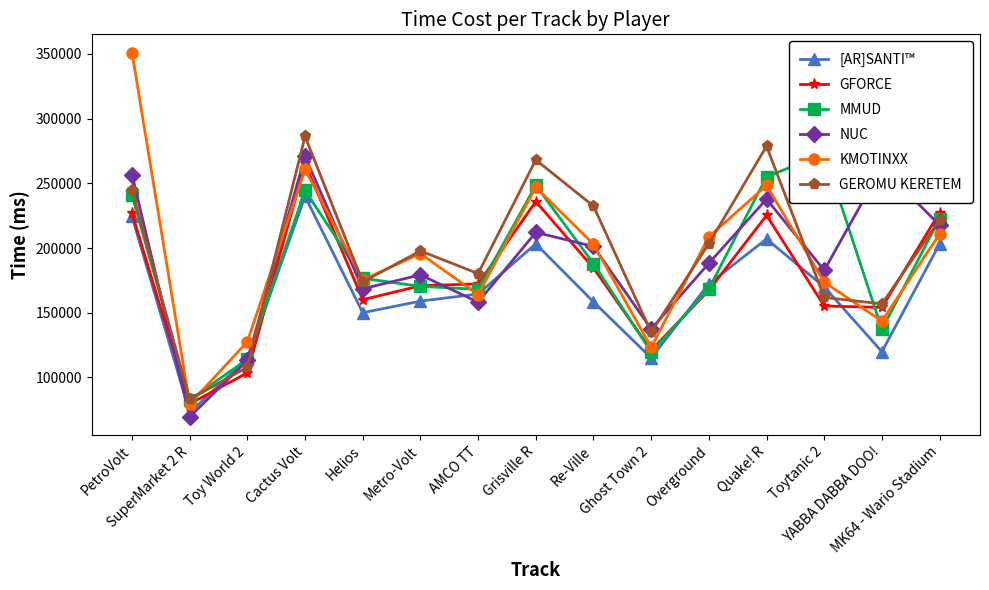

Read the [AR]SANTI™ value at Quake! R, to the nearest 50.

206950